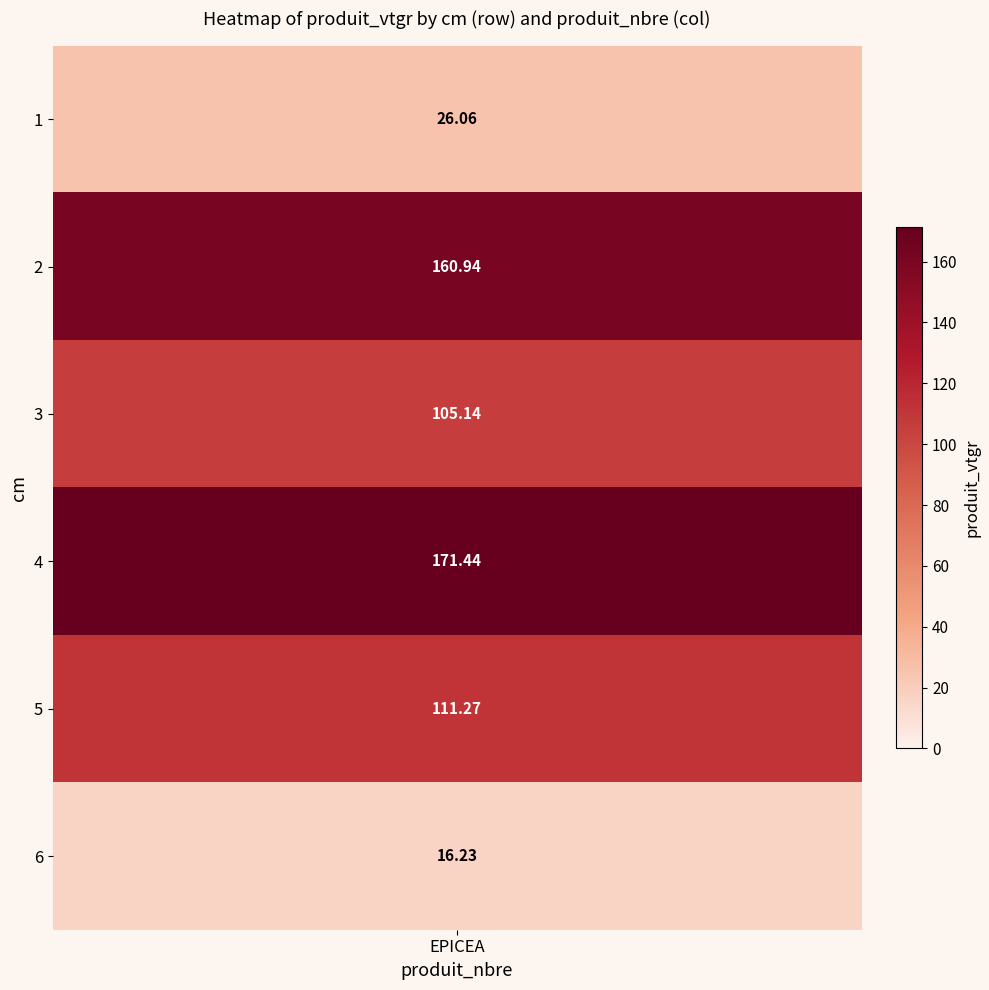

What is the average value?

98.5